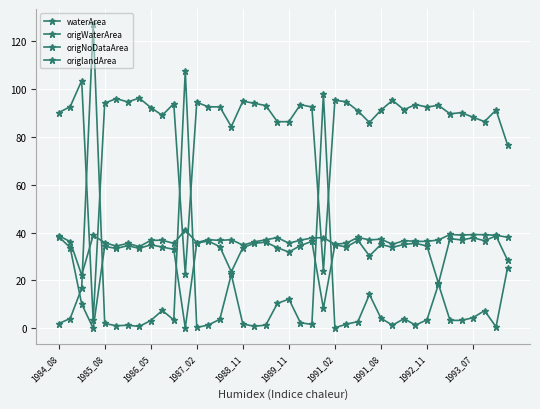

How many data points does each series have?

40